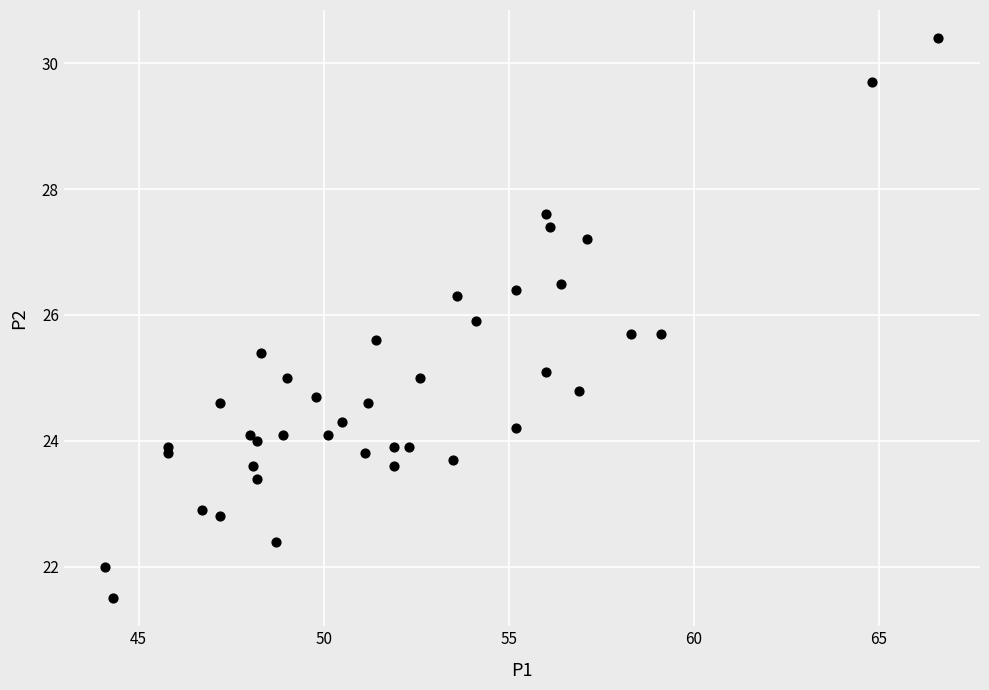

What is the range of Y values (max minus min)?

8.9